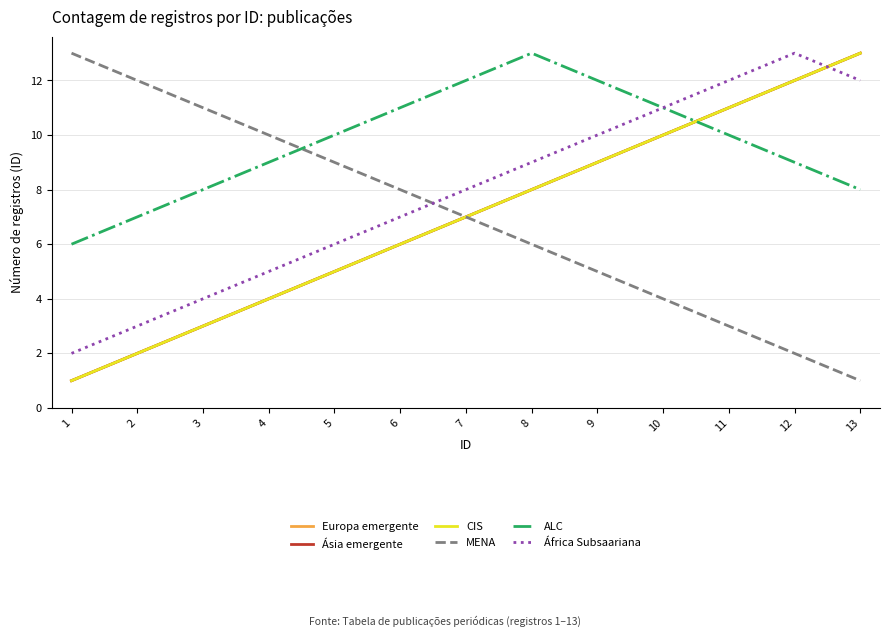

Reading left to right, what are all the values shown in this chart?

Europa emergente: 1	2	3	4	5	6	7	8	9	10	11	12	13
Ásia emergente: 1	2	3	4	5	6	7	8	9	10	11	12	13
CIS: 1	2	3	4	5	6	7	8	9	10	11	12	13
MENA: 13	12	11	10	9	8	7	6	5	4	3	2	1
ALC: 6	7	8	9	10	11	12	13	12	11	10	9	8
África Subsaariana: 2	3	4	5	6	7	8	9	10	11	12	13	12